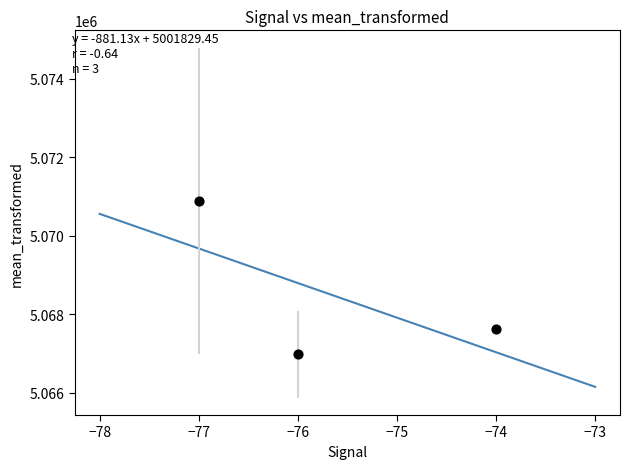

What Y value in the scatter plot is closest to 5068933?

5067637.0